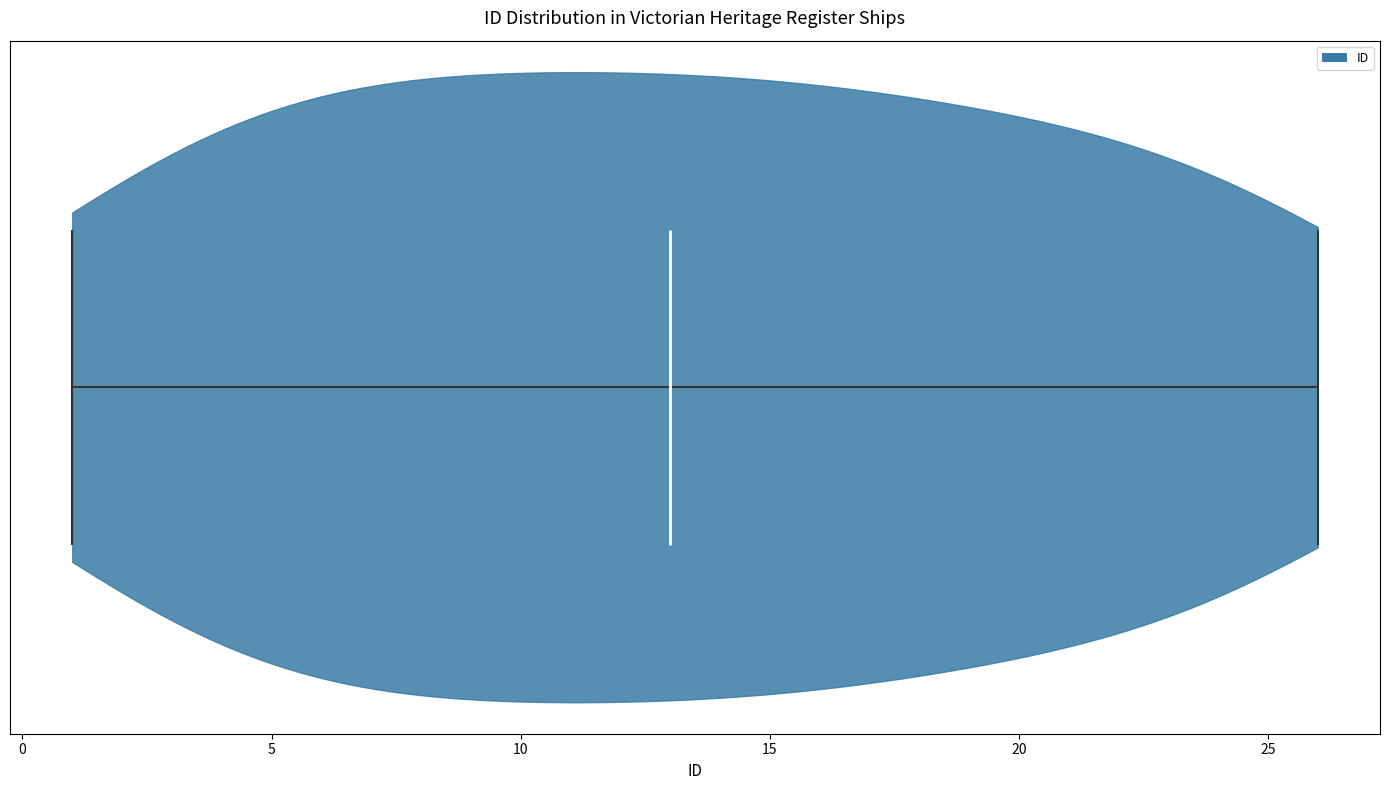

Read this violin plot against the x-axis: where its median line is, and the lowest and highest points the violin reaches. The values are not printed on the chart, so give them approximately, as read against the axis.

median line 13, lowest point 1, highest point 26